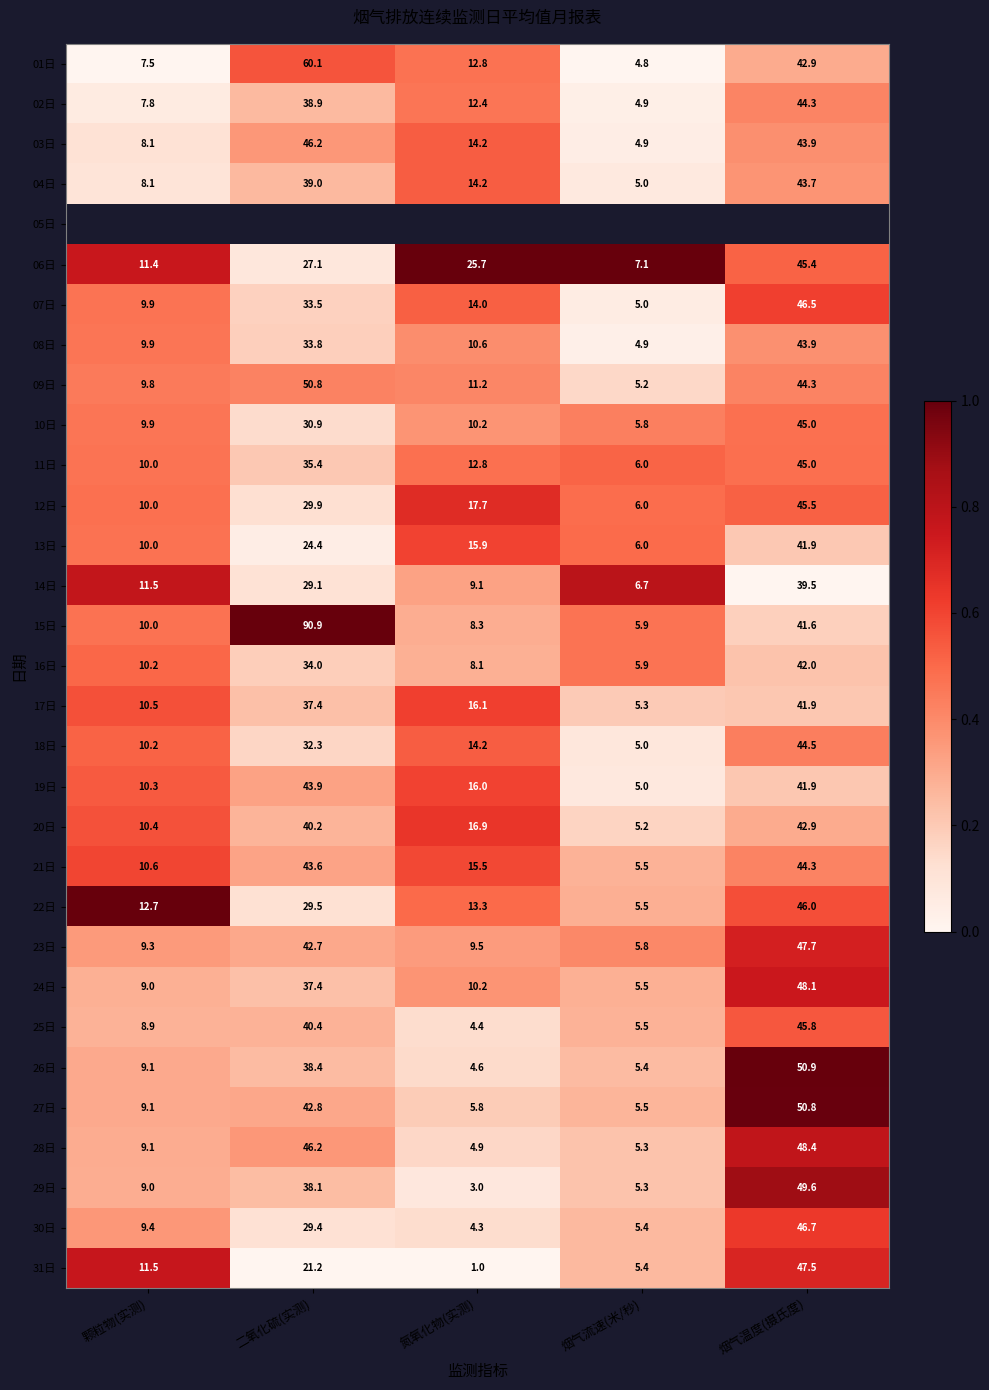

What is the greatest value displayed?

1.0